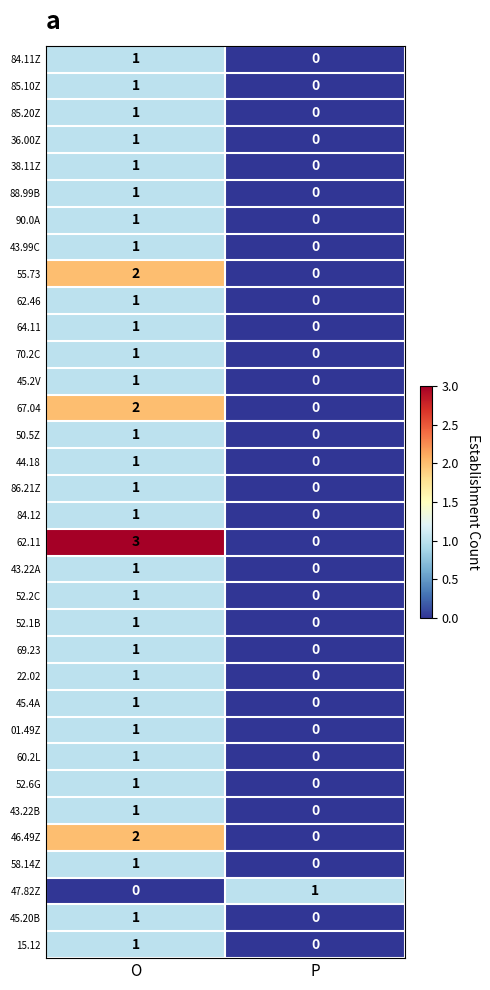

What is the difference between the highest and lowest values at O?

3